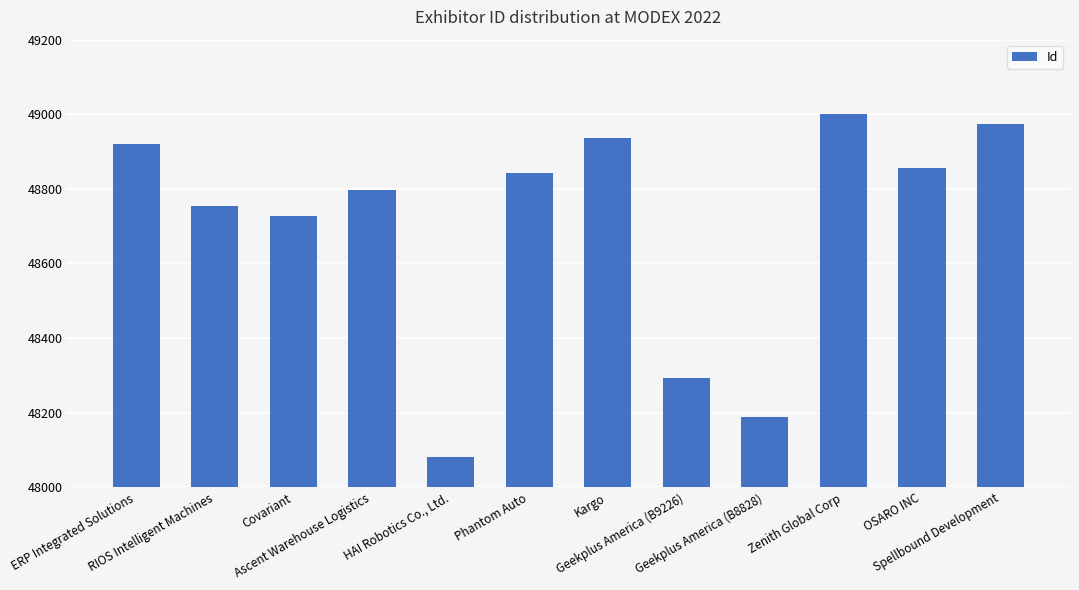

True or false: the data shows 32394 at Covariant.

False